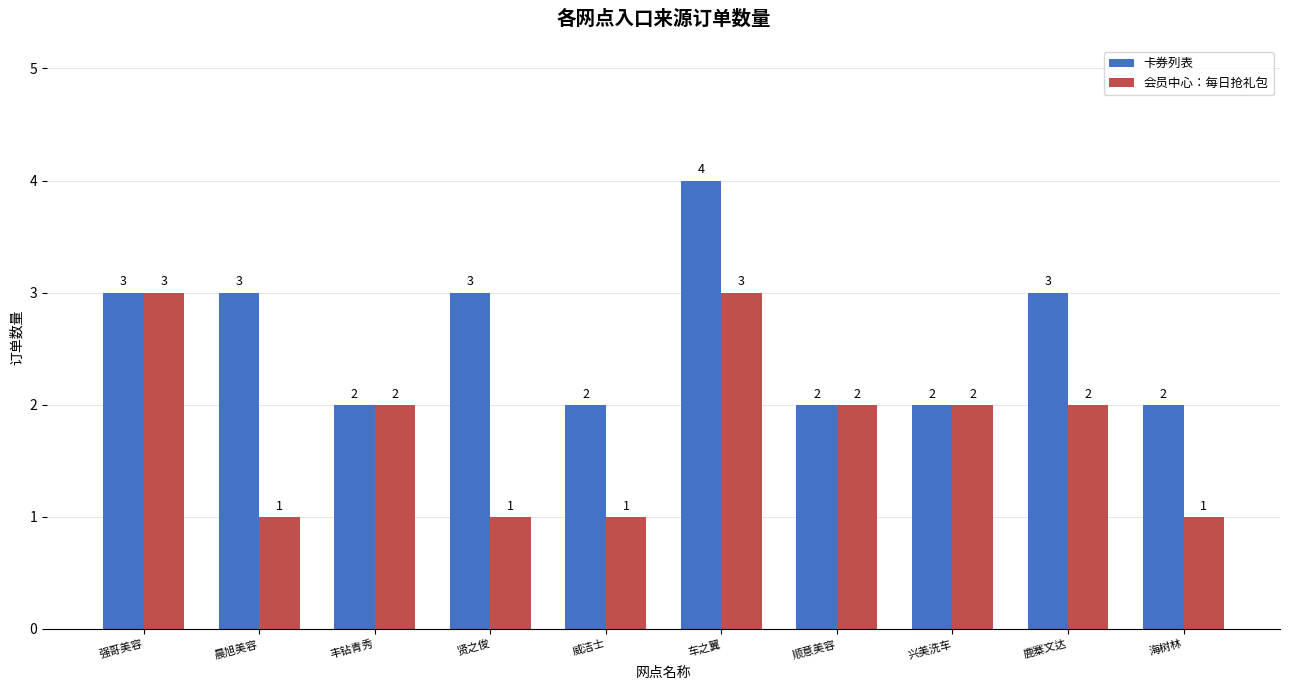

What is the difference between the maximum and minimum values in the 卡券列表 series?

2